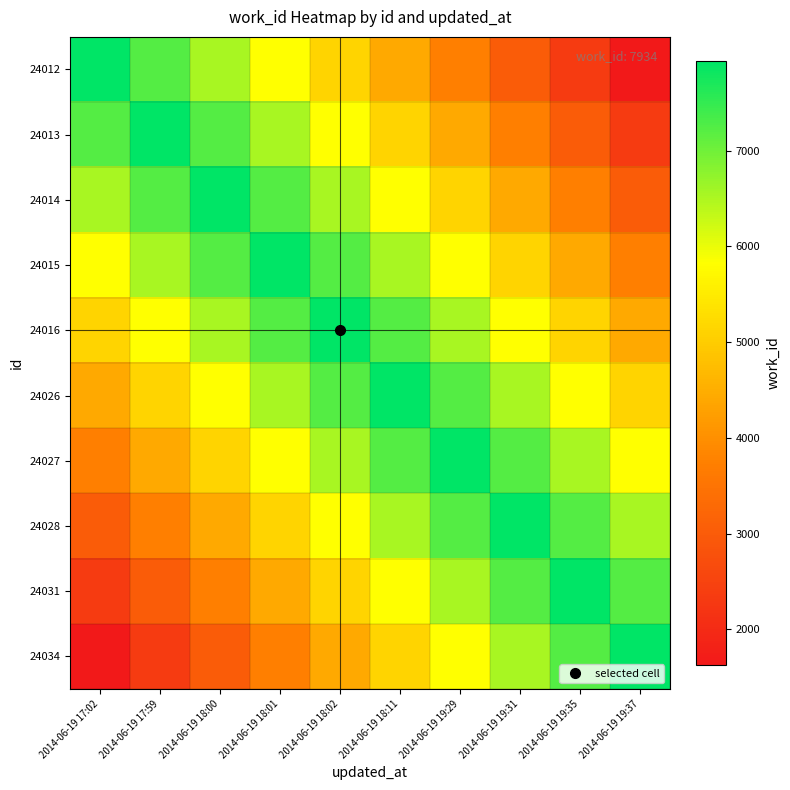

What is the minimum value shown in the chart?

1634